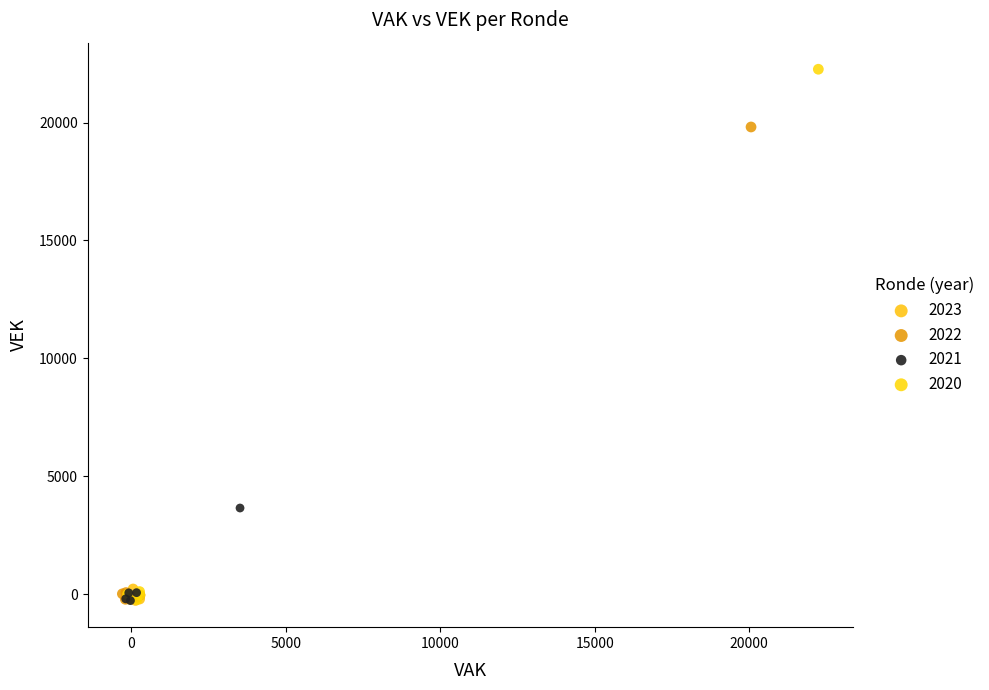

Which series reaches the maximum Y coordinate?

2020